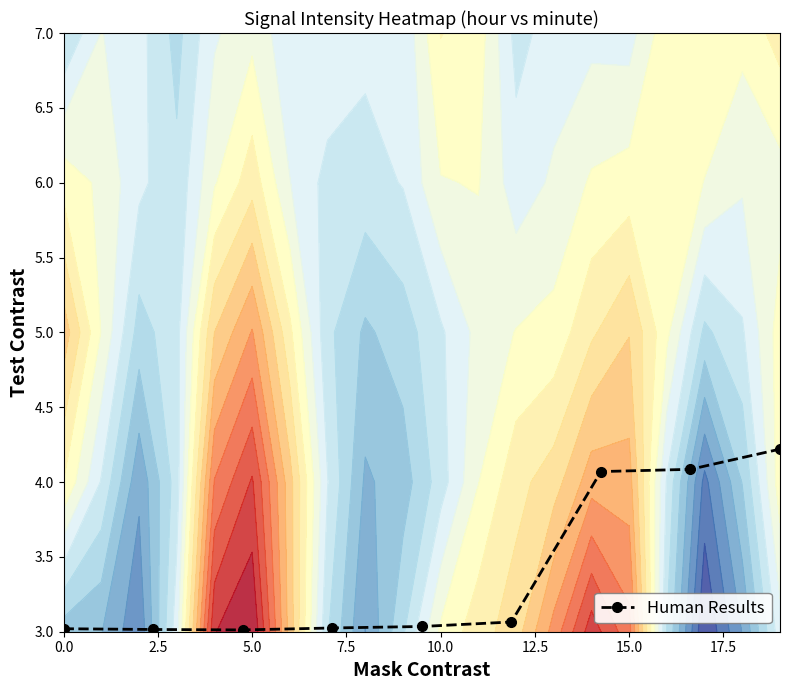

What is the minimum value for Human Results?

3.0